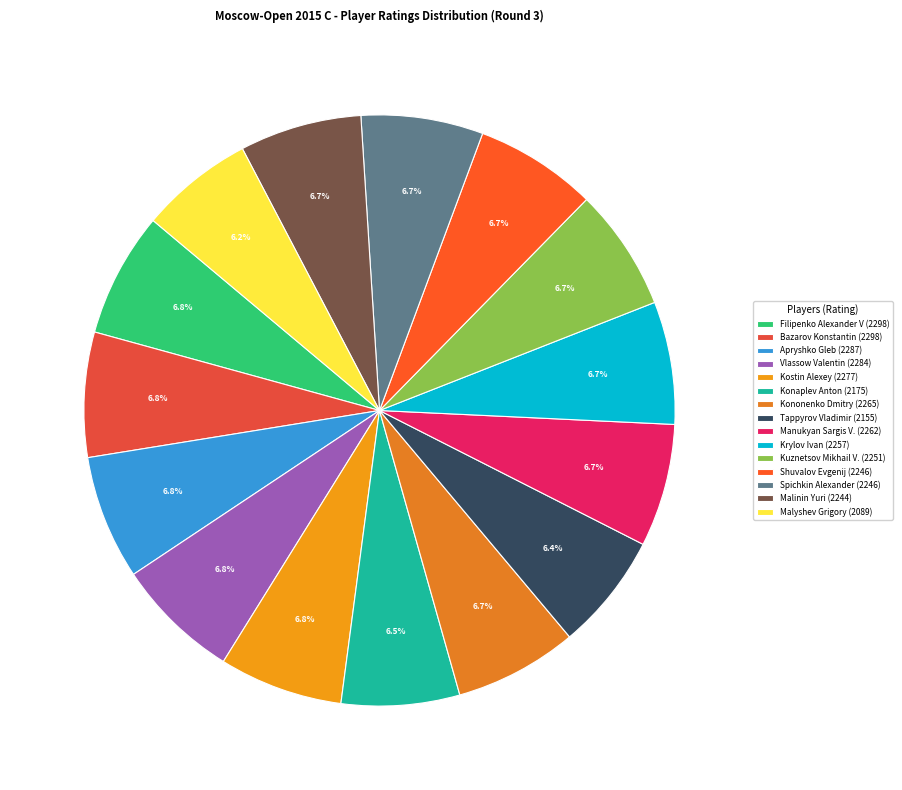

Is it true that Apryshko Gleb is 7% of the pie?

True